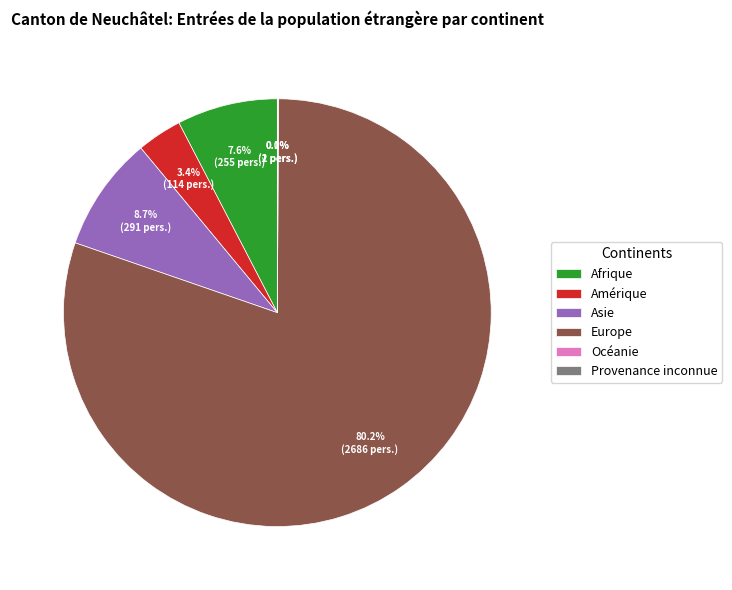

Is Europe the majority of the pie?

Yes